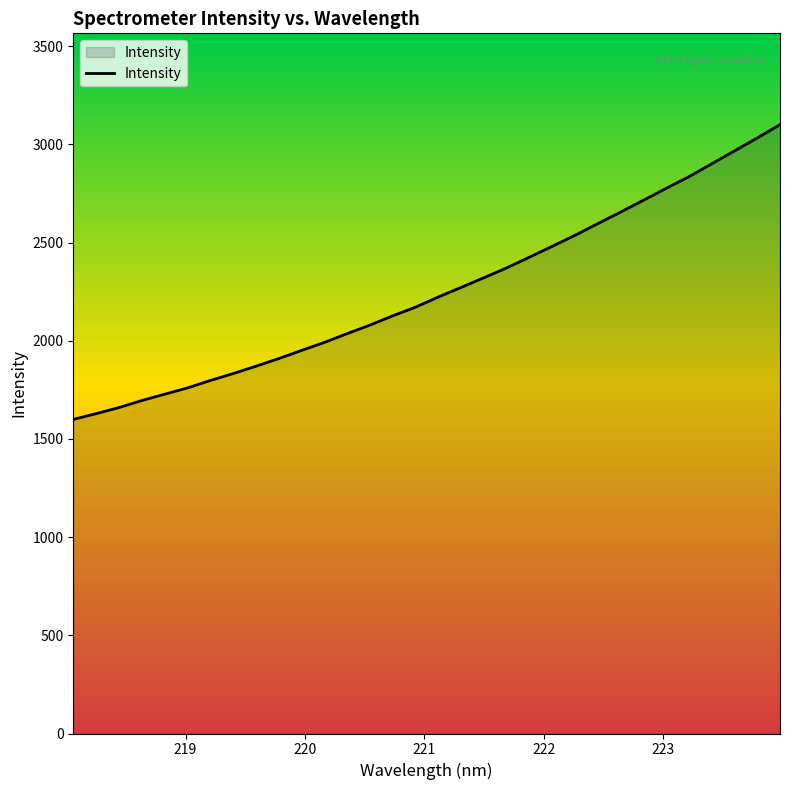

What is the smallest value displayed?

1599.4